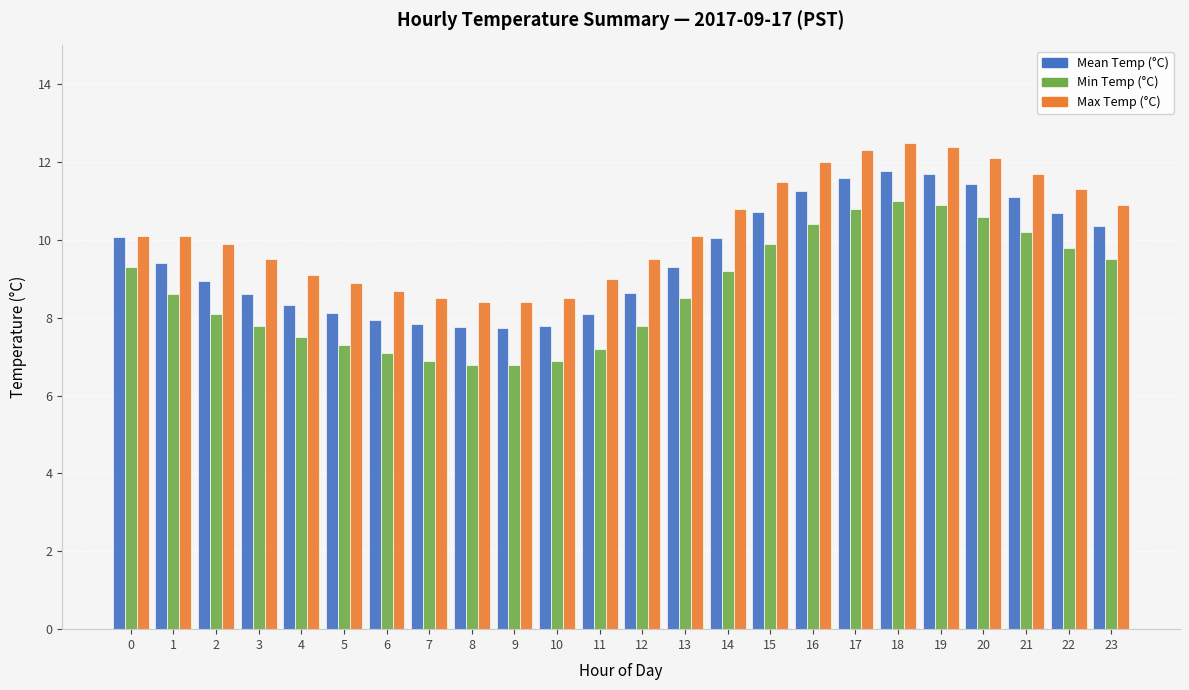

What is the total value across all series at 7?

23.2